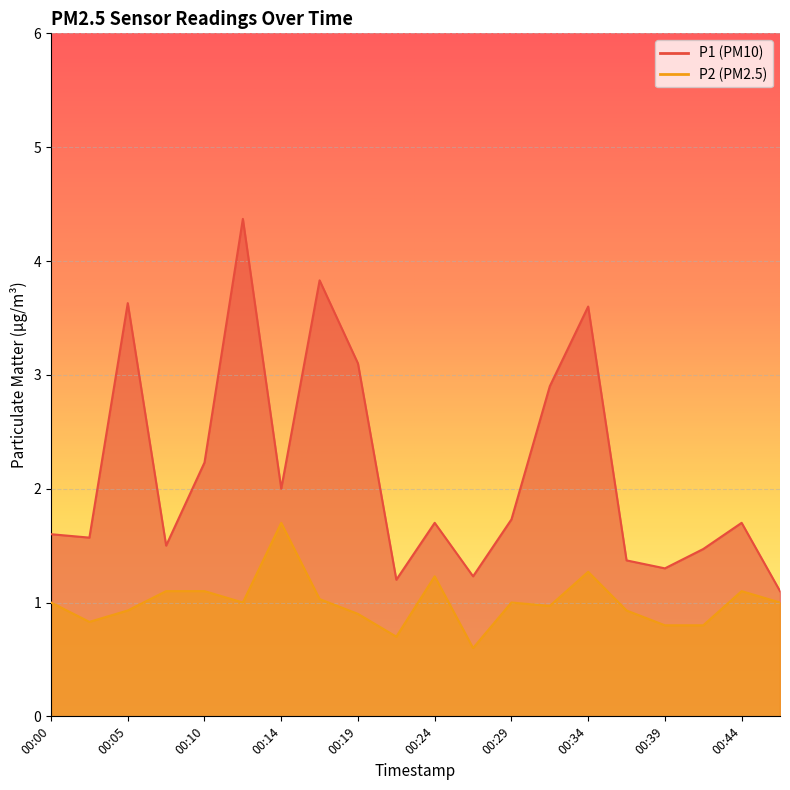

What is the average value of the P1 series?

2.2